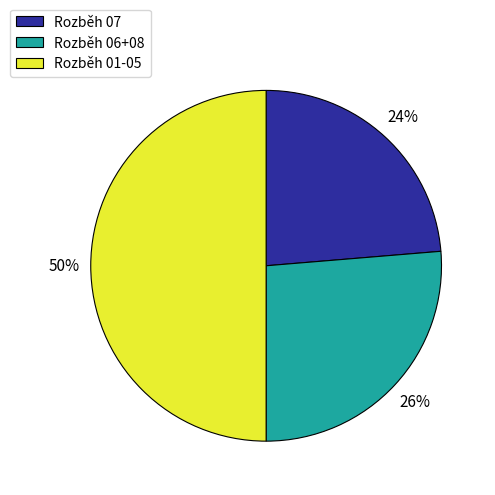

Does Rozběh 06+08 represent more than half of the total?

No